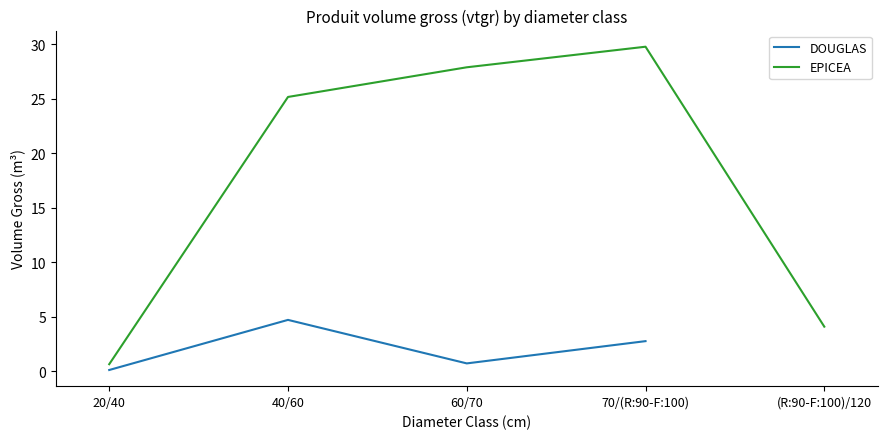

The value of DOUGLAS at 60/70 is 2.4. True or false?

False